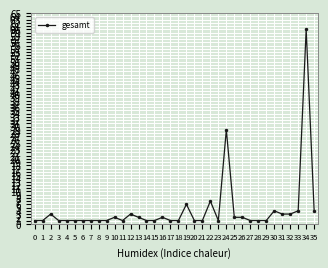

True or false: there are more than 1 points higher than both neighbors.

True